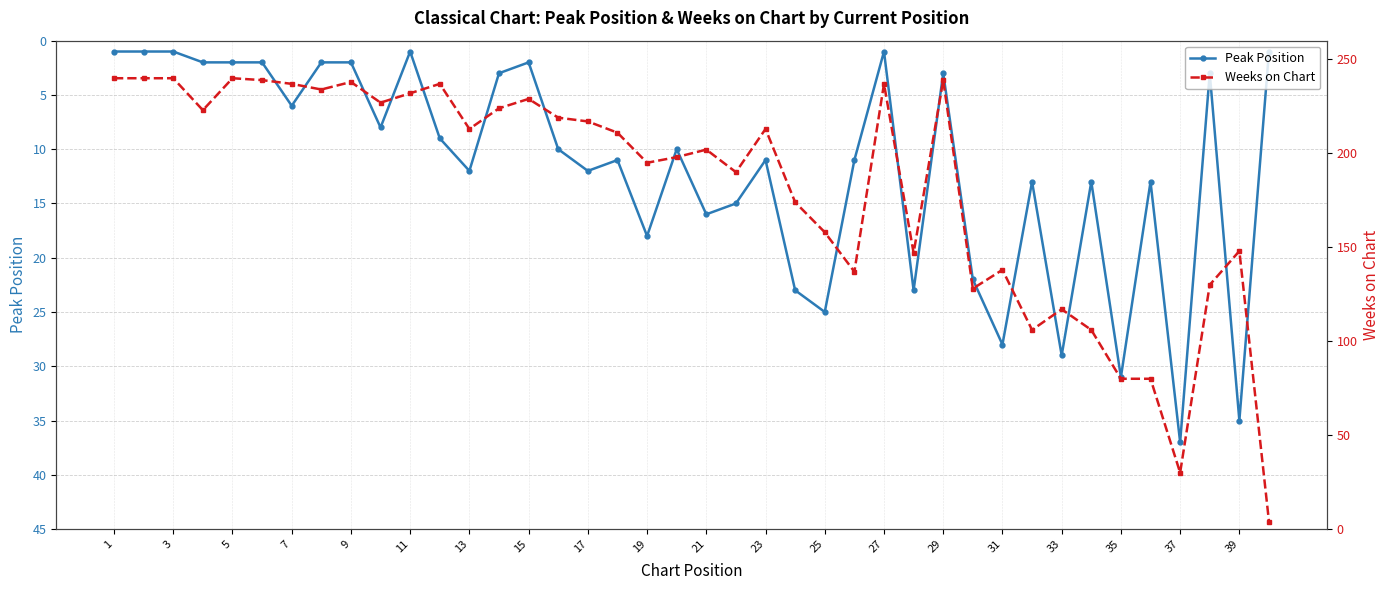

True or false: Peak Position has a value of 23 at 35.

False